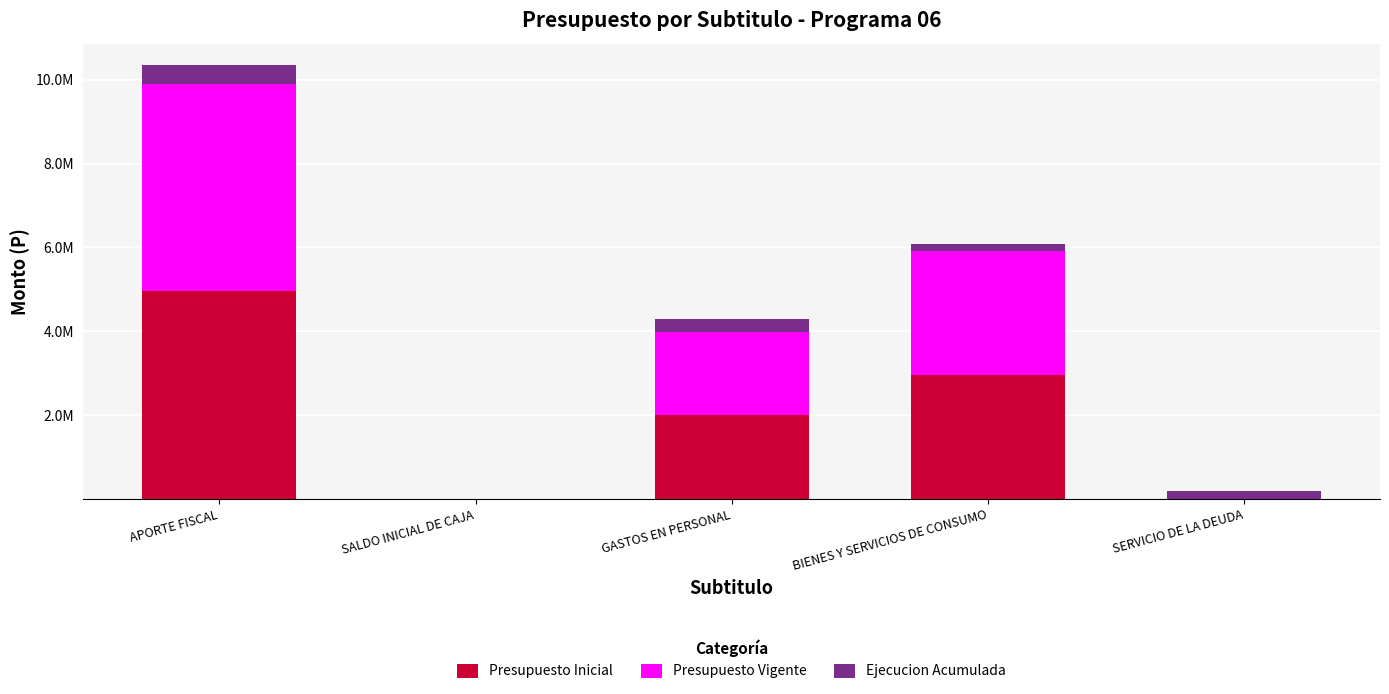

What are all the series names shown in the legend?

Presupuesto Inicial, Presupuesto Vigente, Ejecucion Acumulada